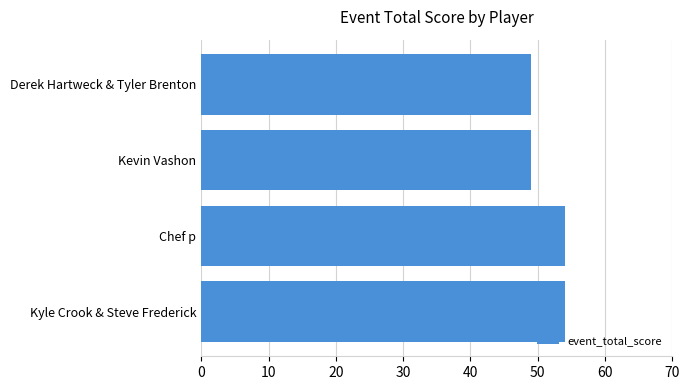

Reading top to bottom, what are all the values shown in this chart?

Derek Hartweck & Tyler Brenton=49	Kevin Vashon=49	Chef p=54	Kyle Crook & Steve Frederick=54